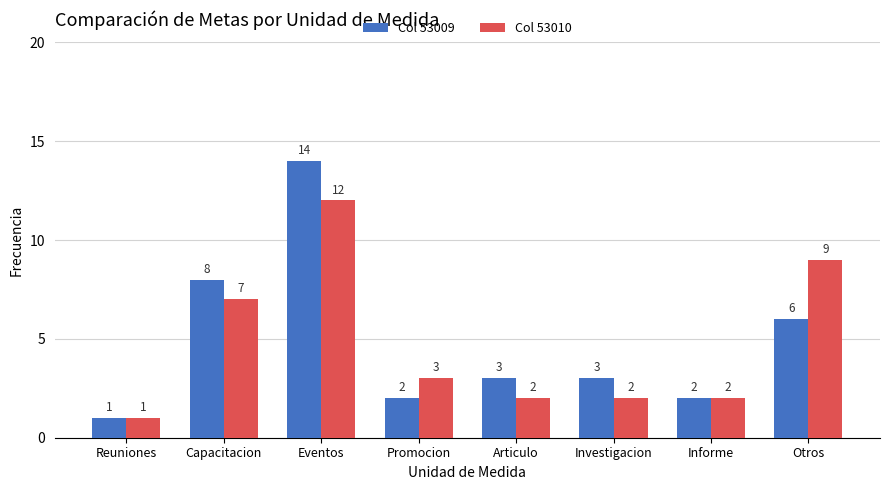

Which series has the widest spread of values?

Col 53009